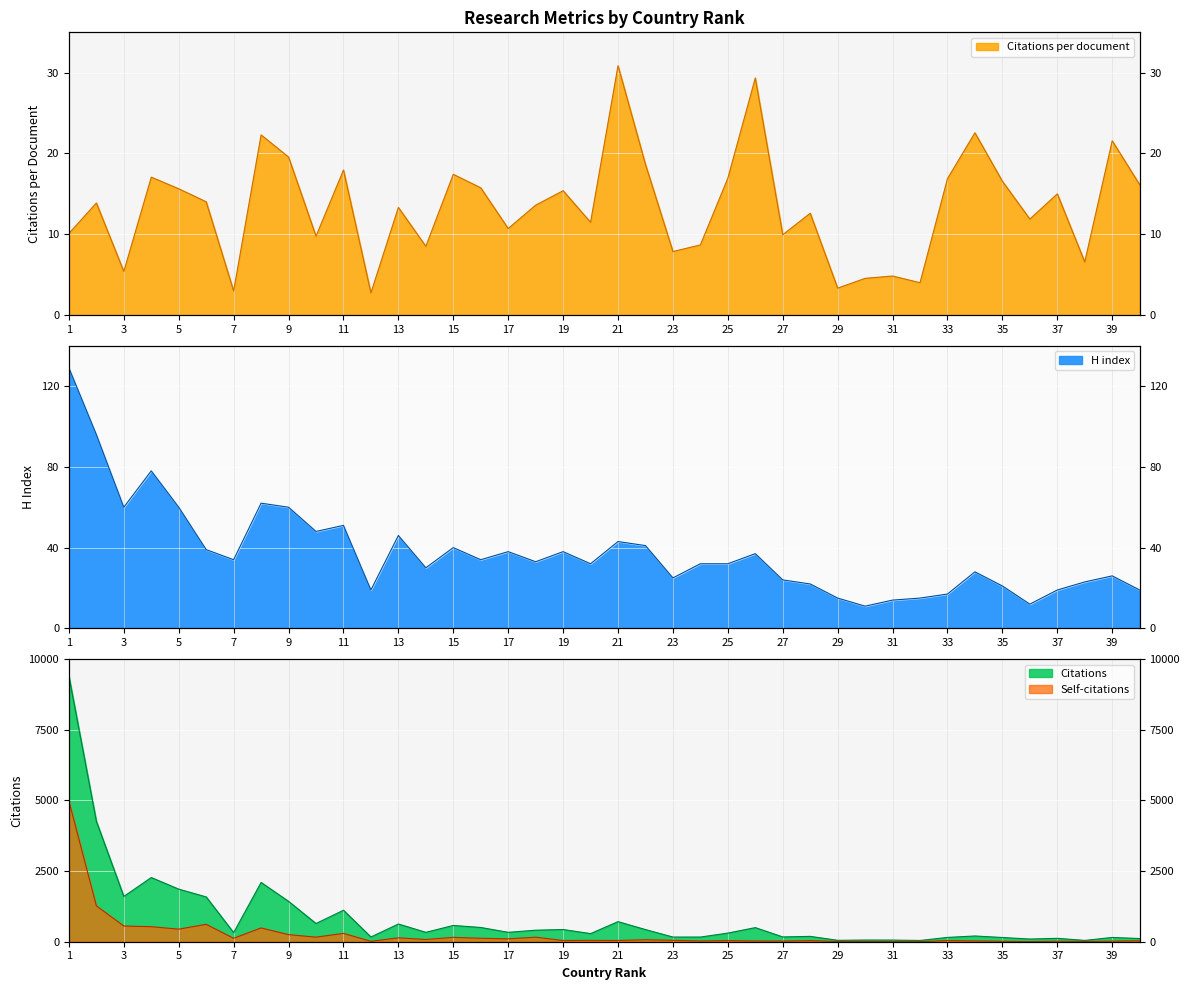

True or false: Citations per document has more than 1 interior local peaks.

True